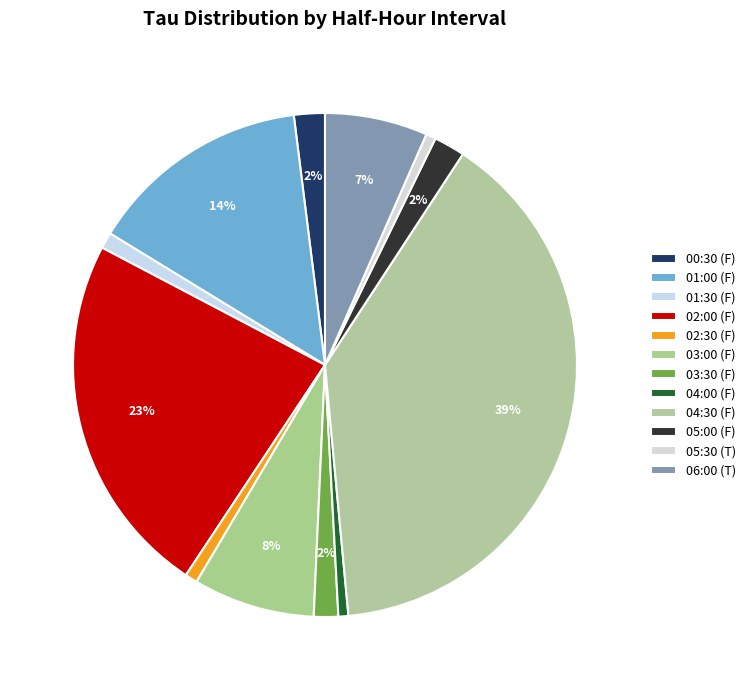

What percentage do 02:00 (F) and 01:30 (F) together represent?

24.4%